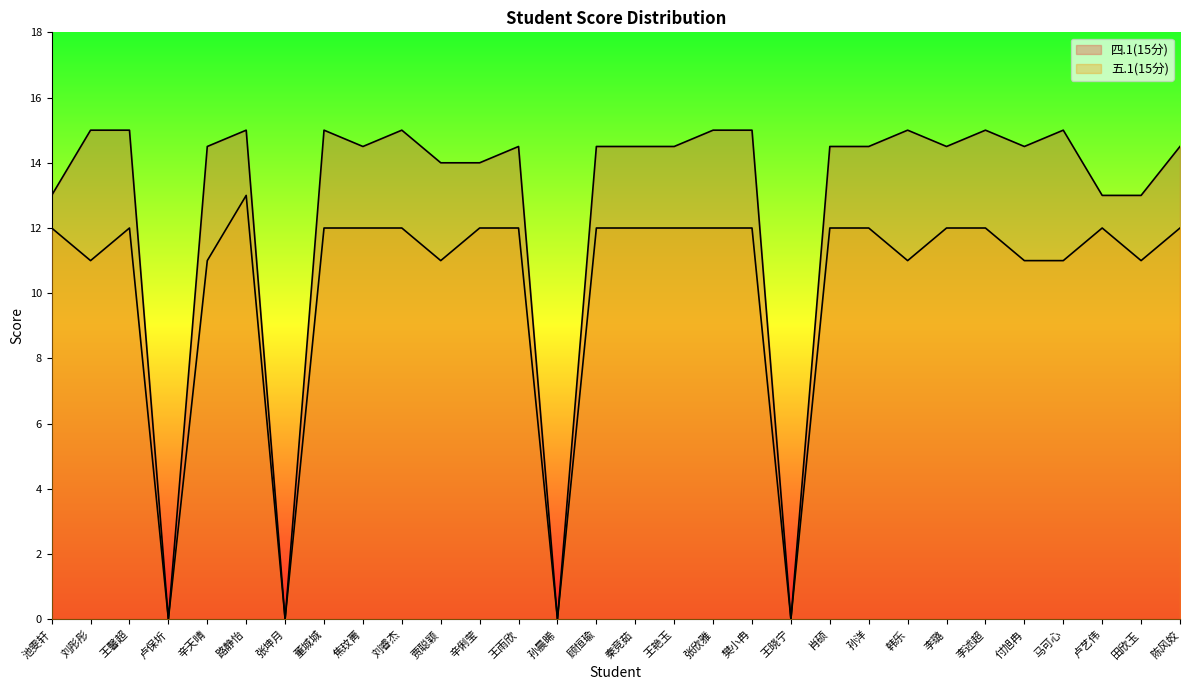

True or false: 四.1(15分) and 五.1(15分) cross at least once.

False